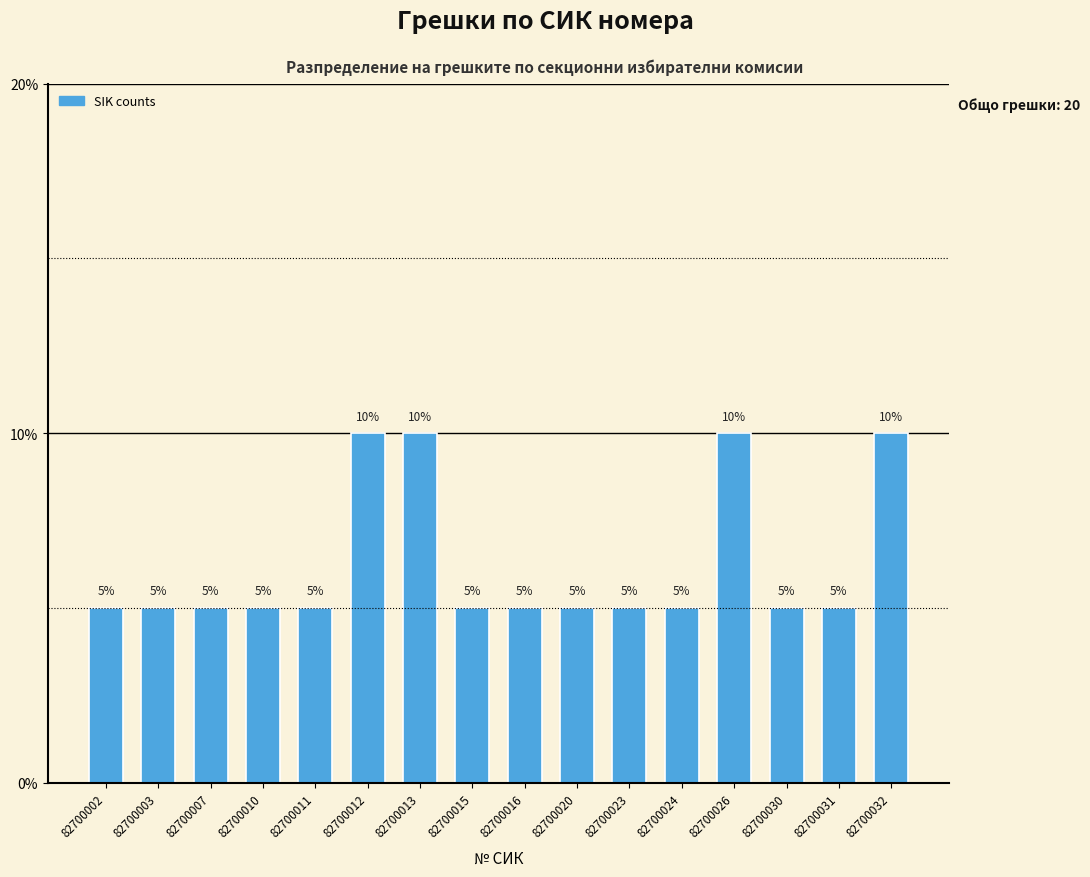

Reading right to left, what are all the values shown in this chart?

10	5	5	10	5	5	5	5	5	10	10	5	5	5	5	5